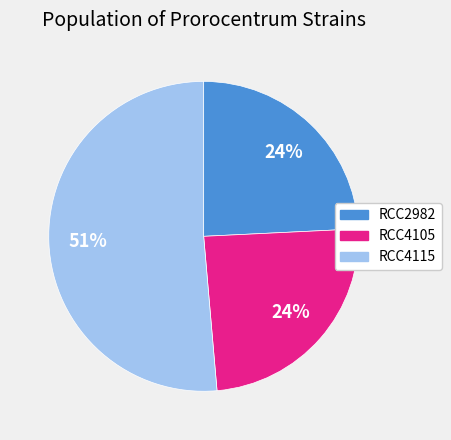

To the nearest percent, what is the average slice percentage?

33%